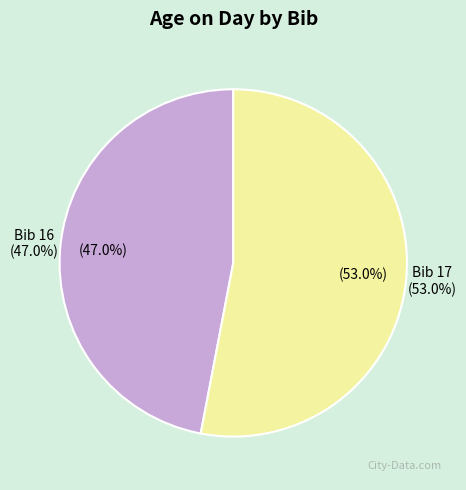

To the nearest percent, what percentage of the pie is 17?

53%